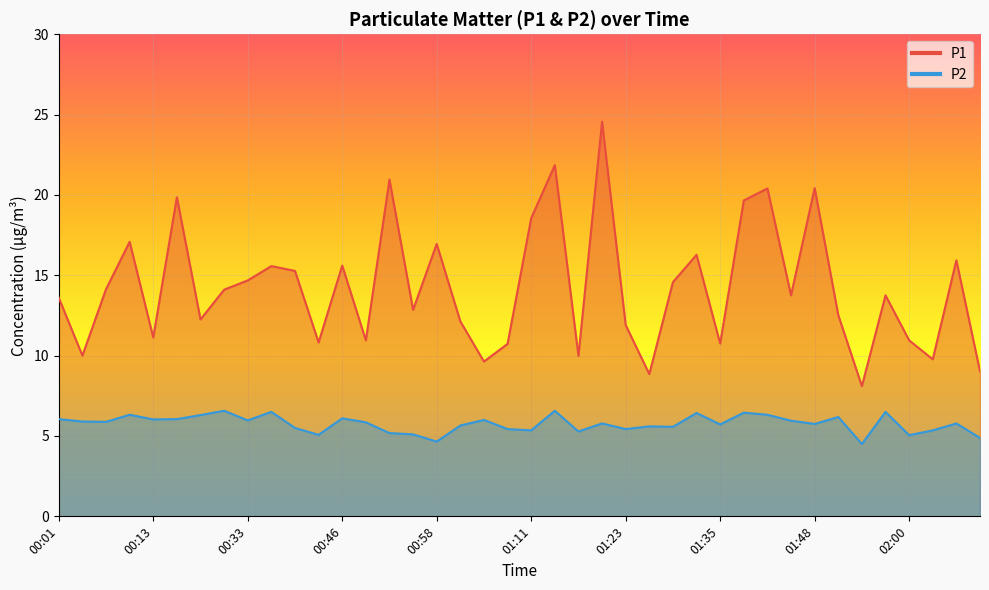

True or false: P1 and P2 intersect in this chart.

False